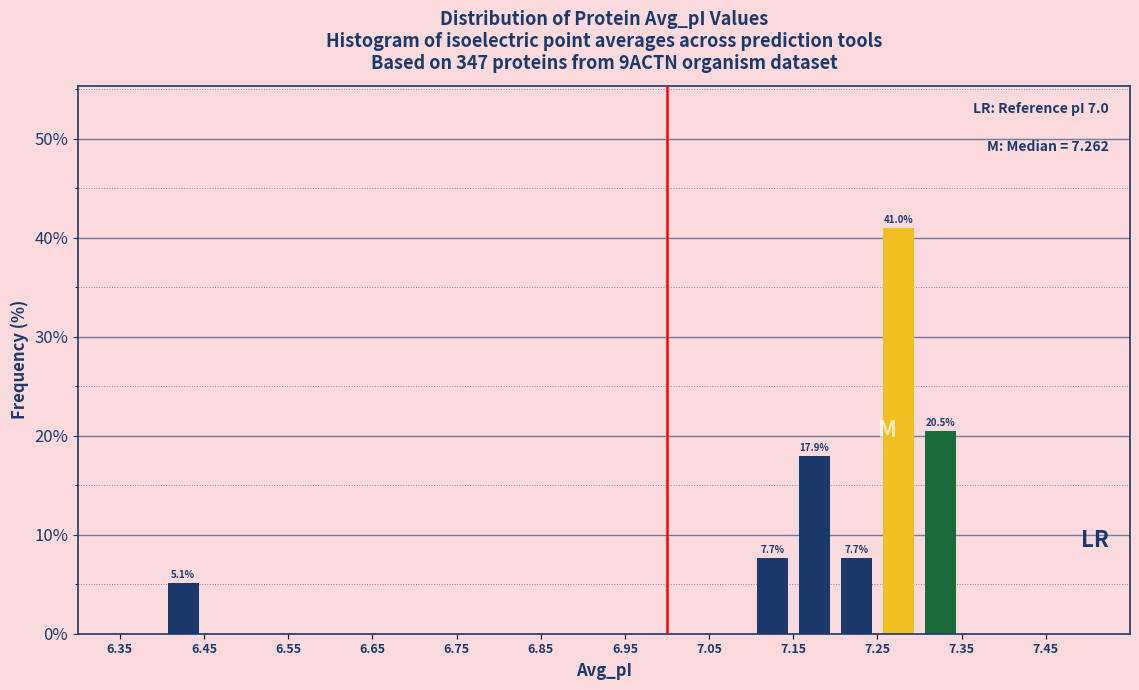

Which range on the x-axis has the tallest bar?

7.25 to 7.30